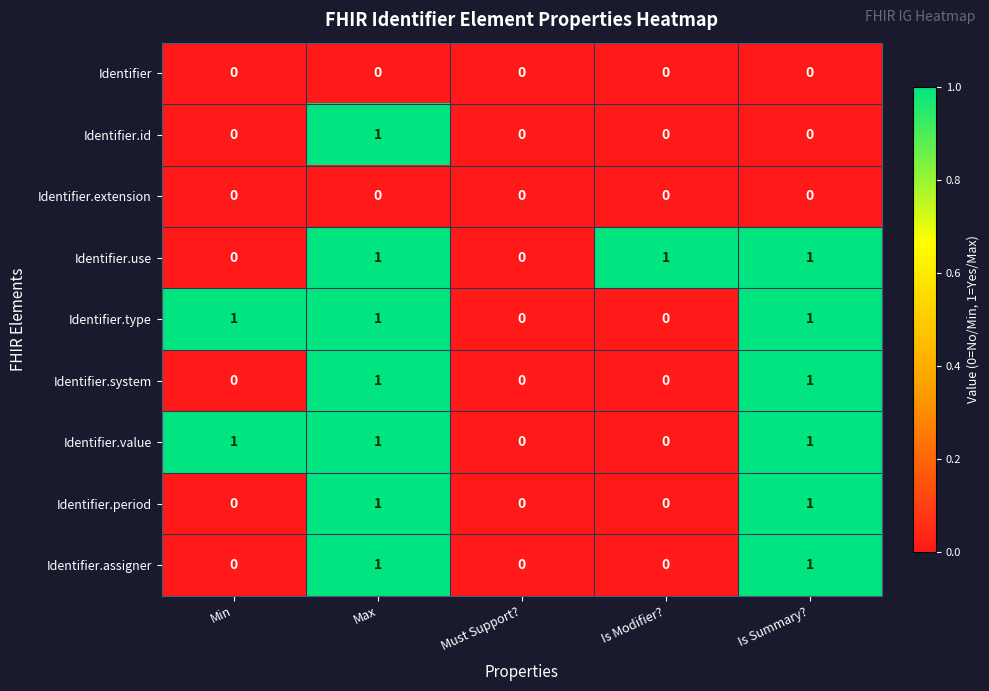

How many Identifier.value values are between 0 and 1?

5